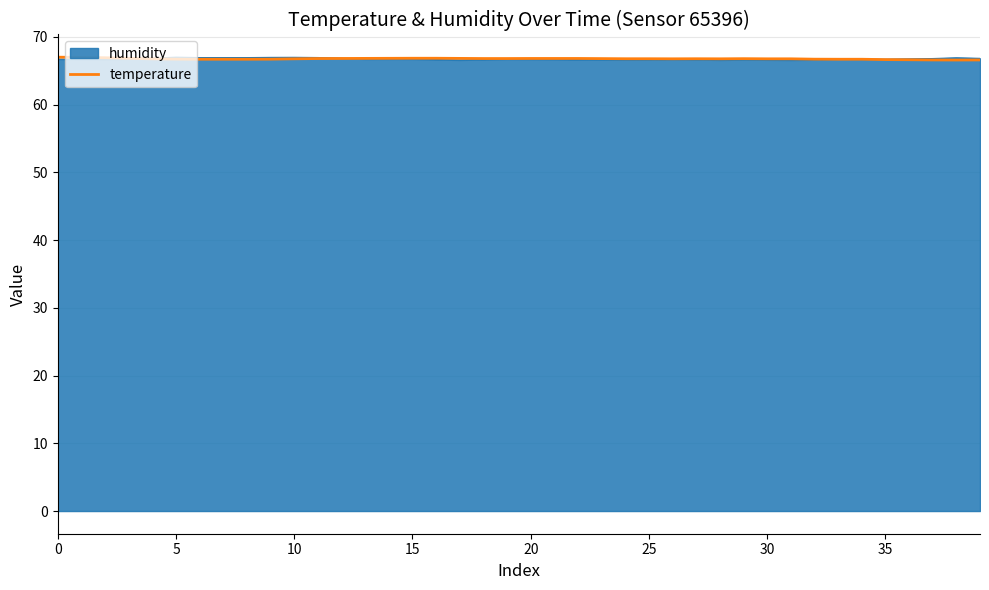

What is the highest value of the temperature series?

67.0